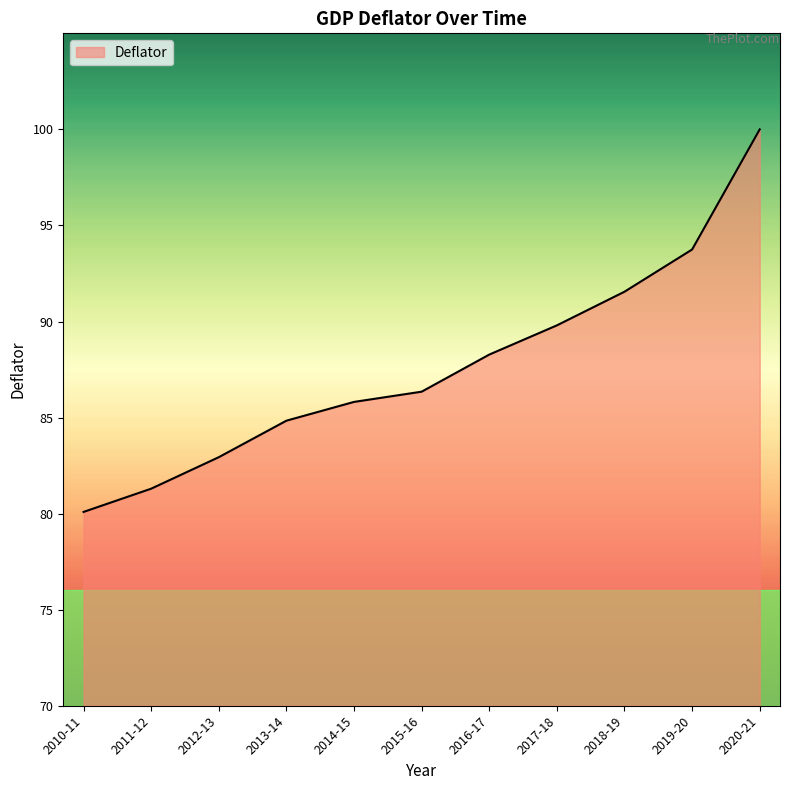

List the labels in order of value, largest first.

2020-21, 2019-20, 2018-19, 2017-18, 2016-17, 2015-16, 2014-15, 2013-14, 2012-13, 2011-12, 2010-11